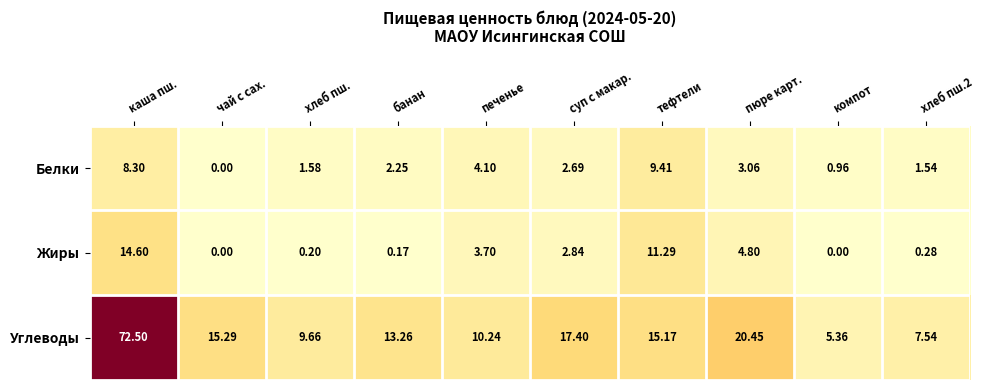

Which series has the largest total across all categories?

Углеводы